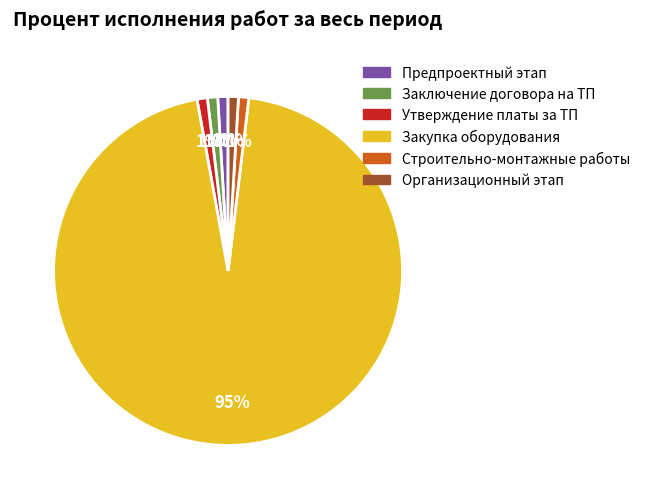

How many slices are in this pie chart?

6